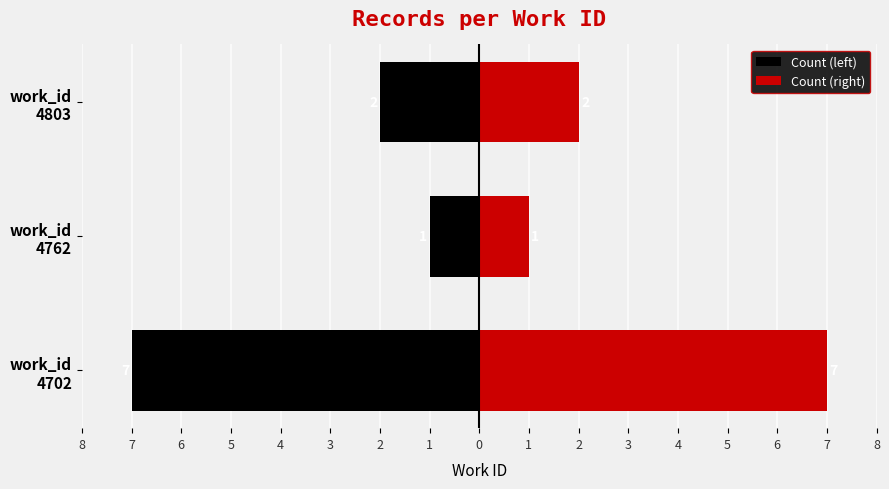

What is the value of the Count (left) bar at the 3rd from the left?

-2